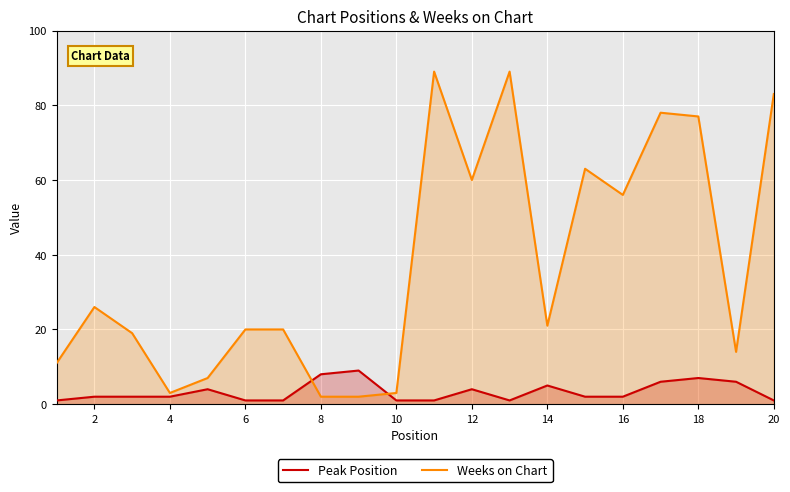

What are all the series names shown in the legend?

Peak Position, Weeks on Chart